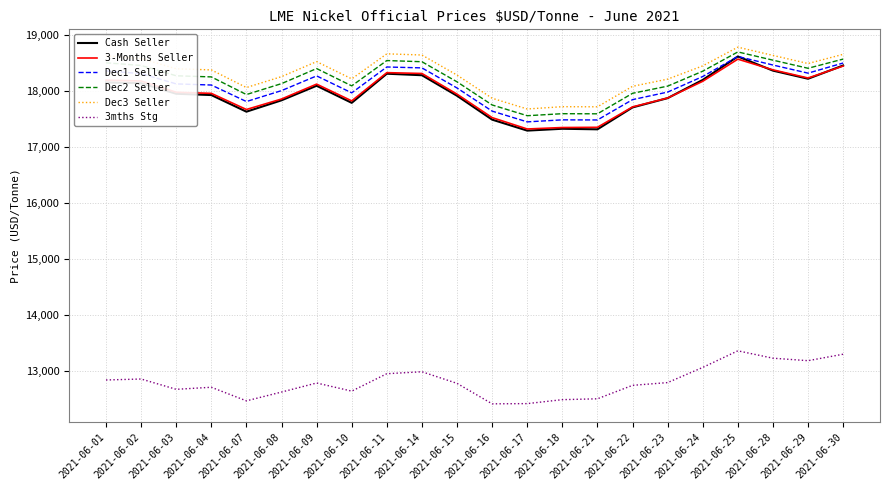

Which series changed the most between 2021-06-01 and 2021-06-25?

3mths Stg